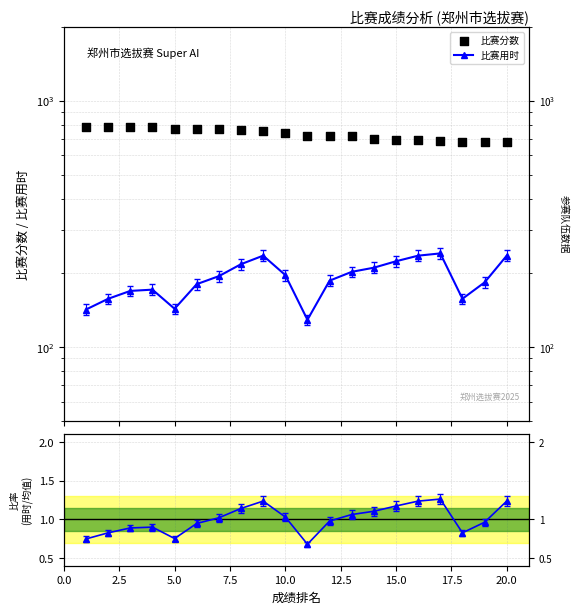

At how many categories does at least one series exceed 771?

4